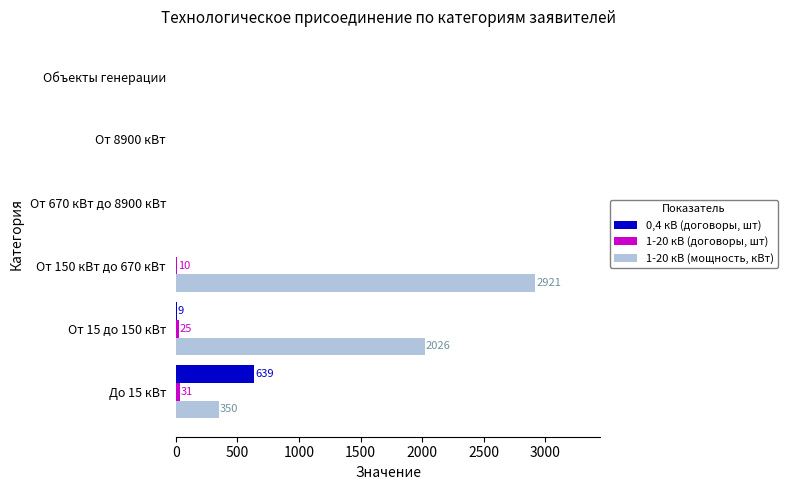

Which series has the largest total across all categories?

1-20 кВ (мощность, кВт)